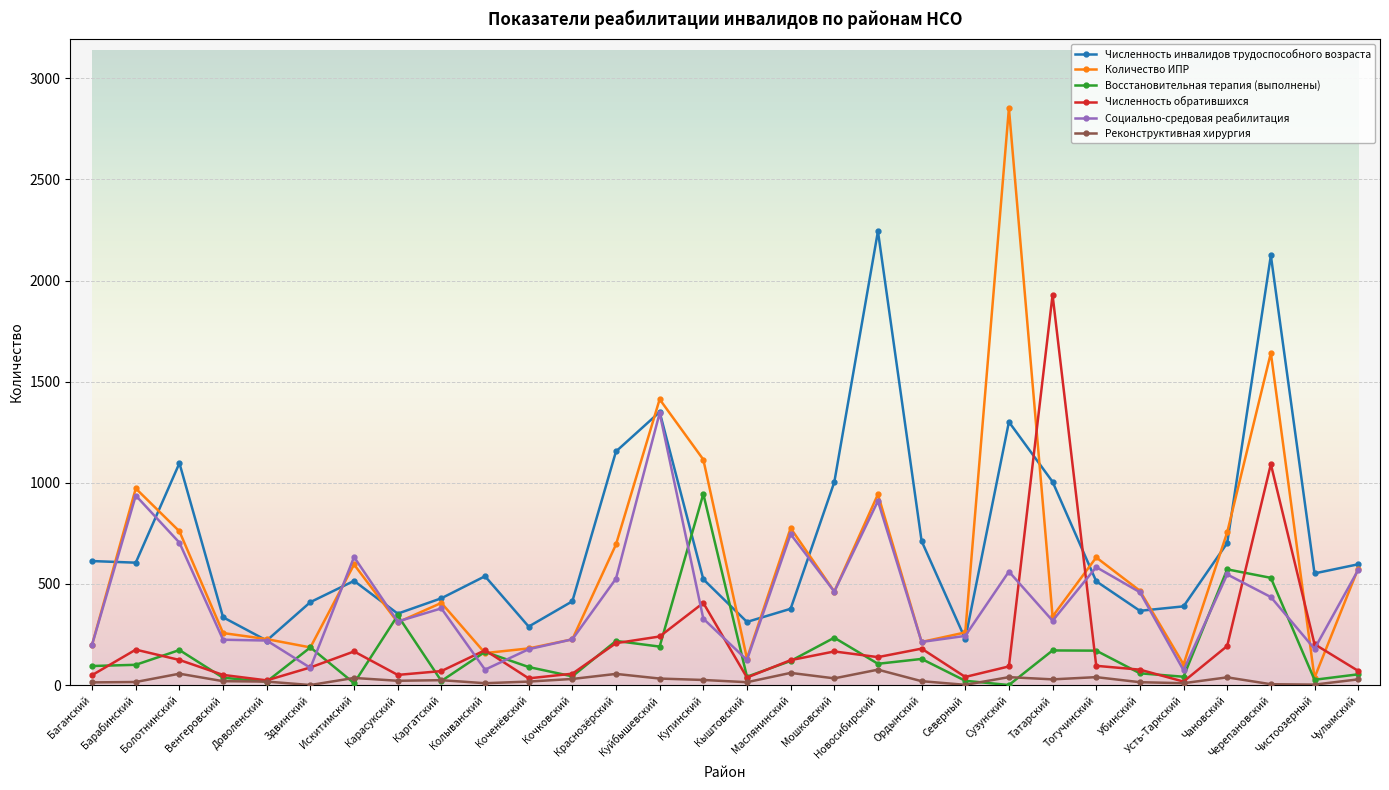

Which series has the largest range (max minus min)?

Количество ИПР